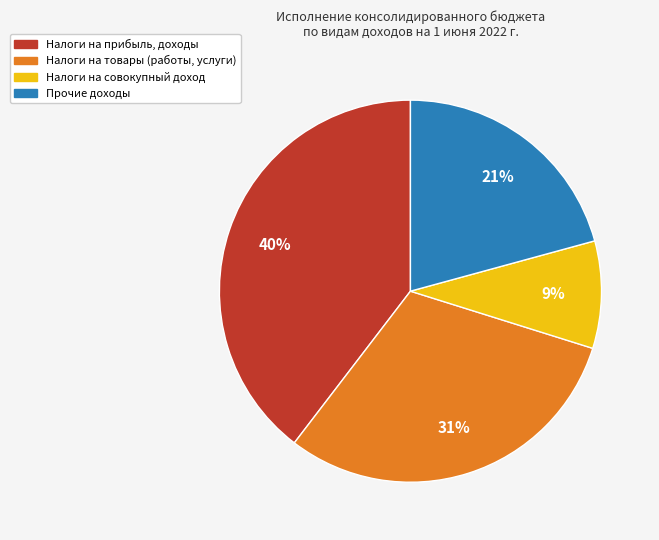

How many segments does this pie chart have?

4